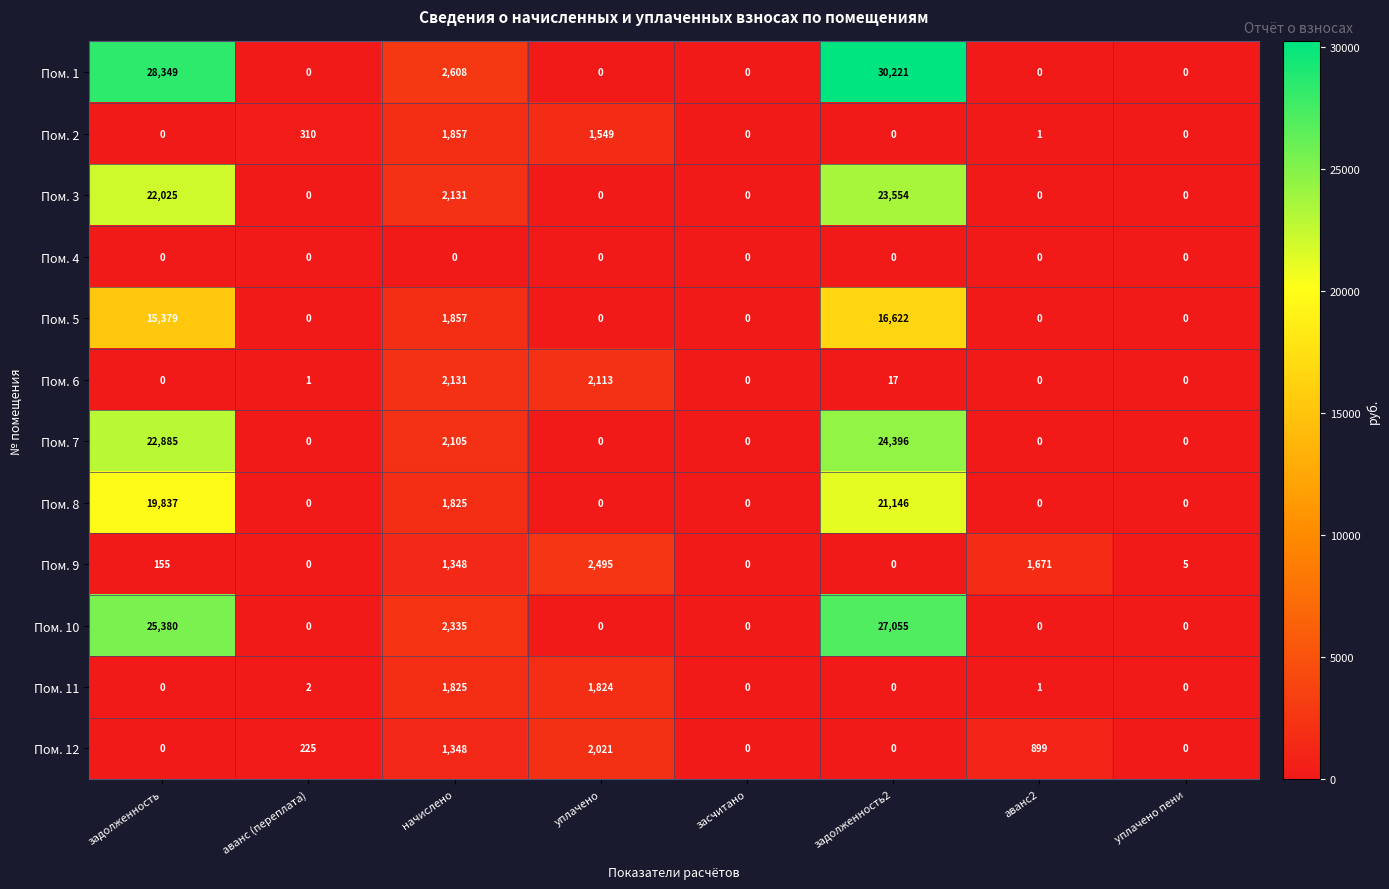

At how many categories does at least one series exceed 26934?

2